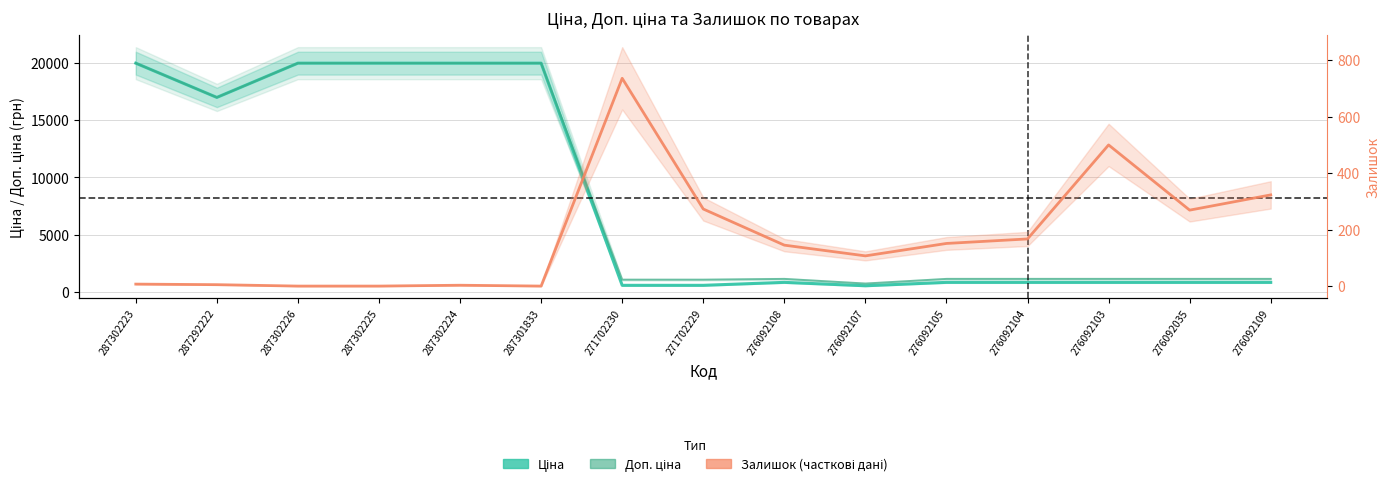

List the series in order of their peak value, lowest first.

Залишок, Ціна, Доп. ціна